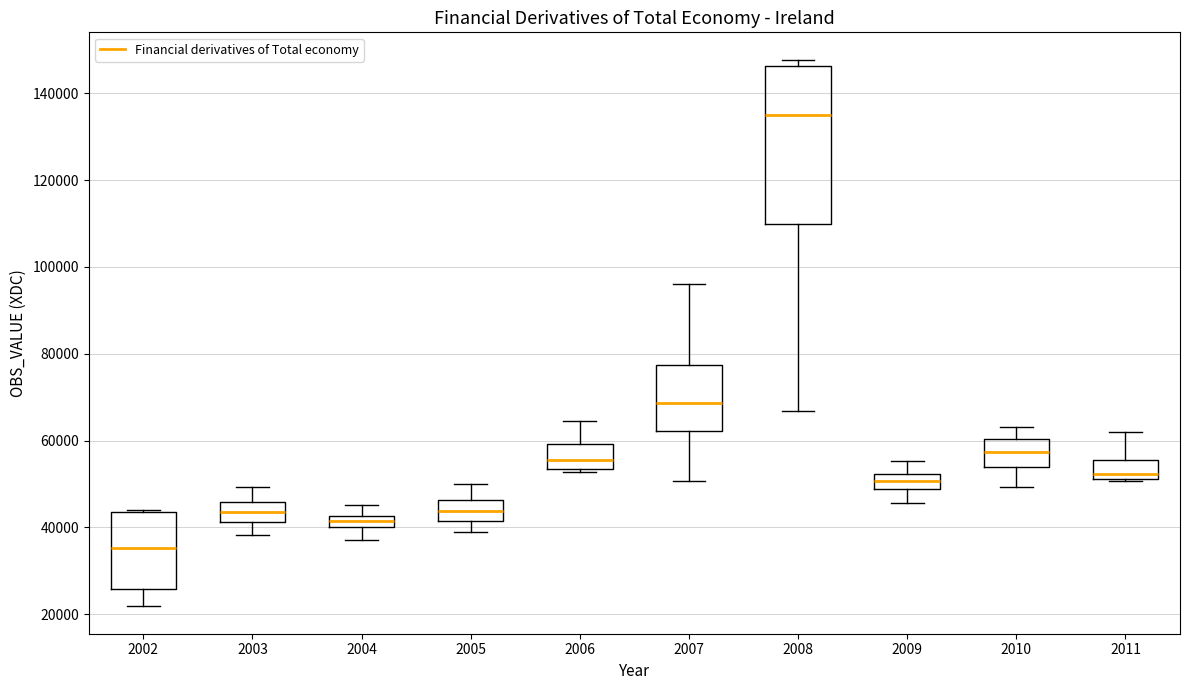

Which box has the highest median line?

2008